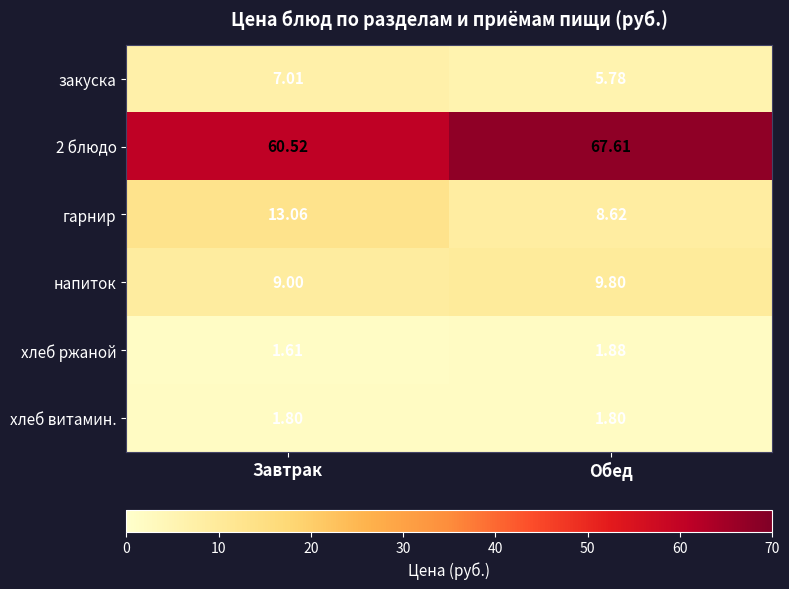

Which series changed the most between Завтрак and Обед?

2 блюдо